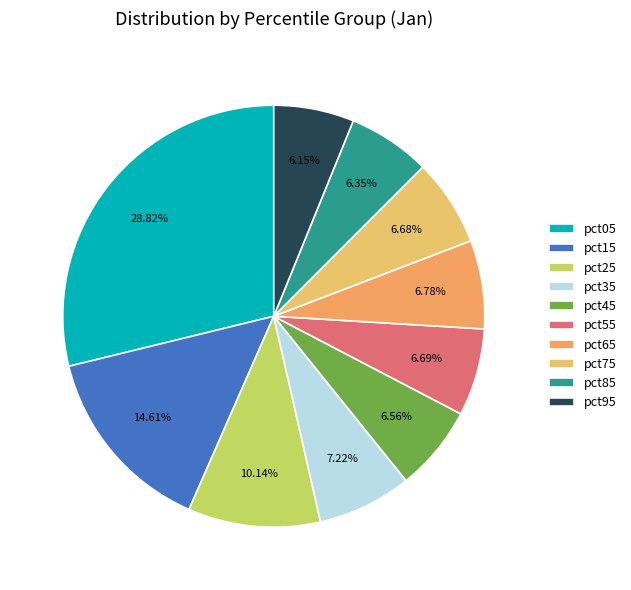

Is it true that pct25 is 16% of the pie?

False